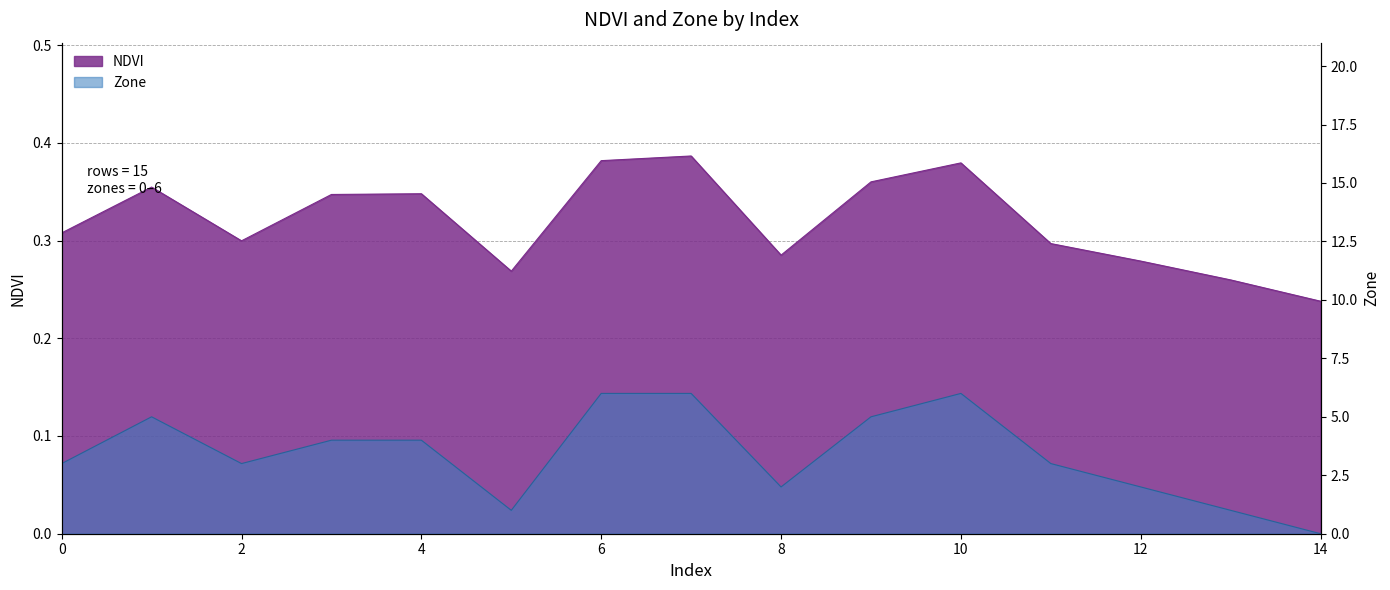

After their last crossing, which series has the higher values: NDVI or Zone?

NDVI